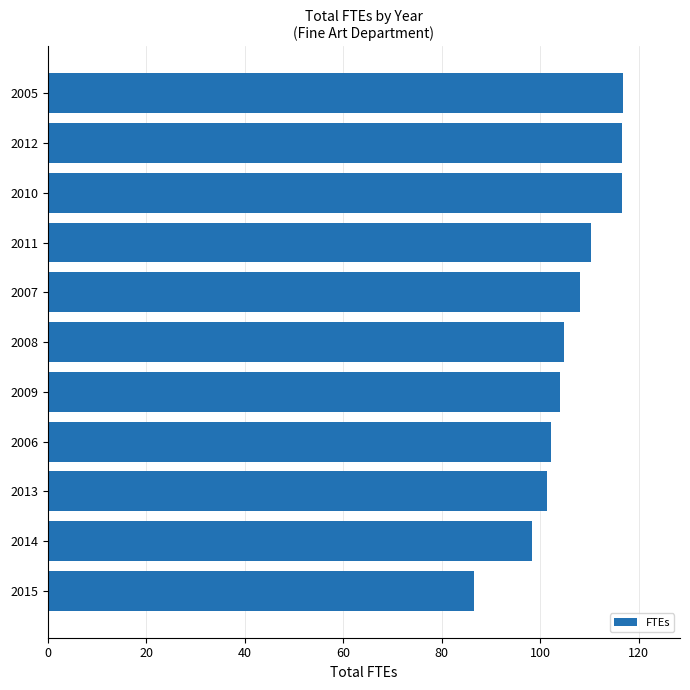

The chart shows a value of 86.5 at 2015. True or false?

True